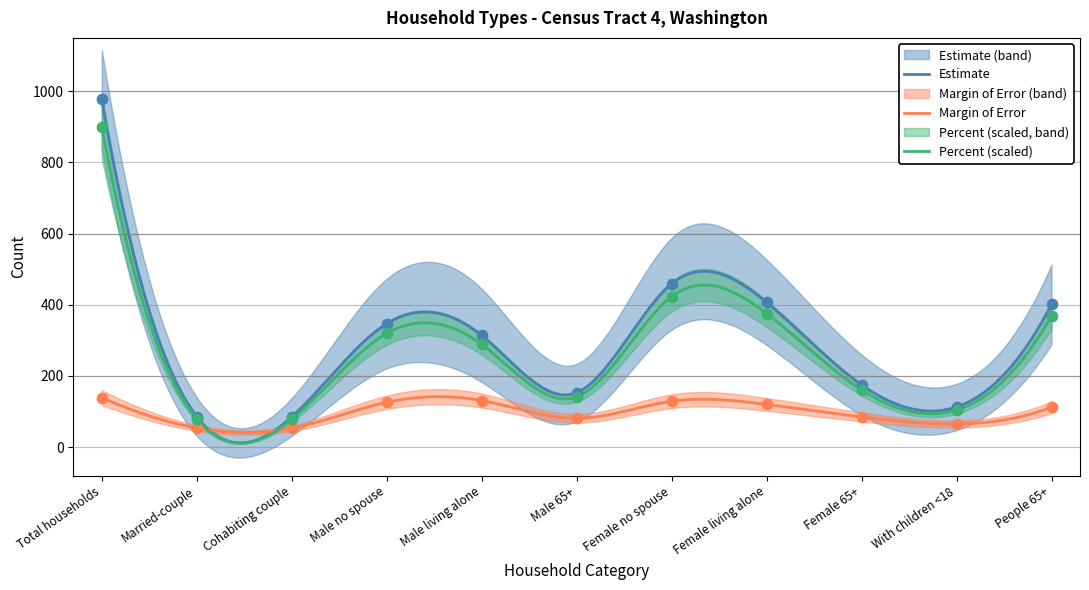

Which series has the largest total across all categories?

Estimate